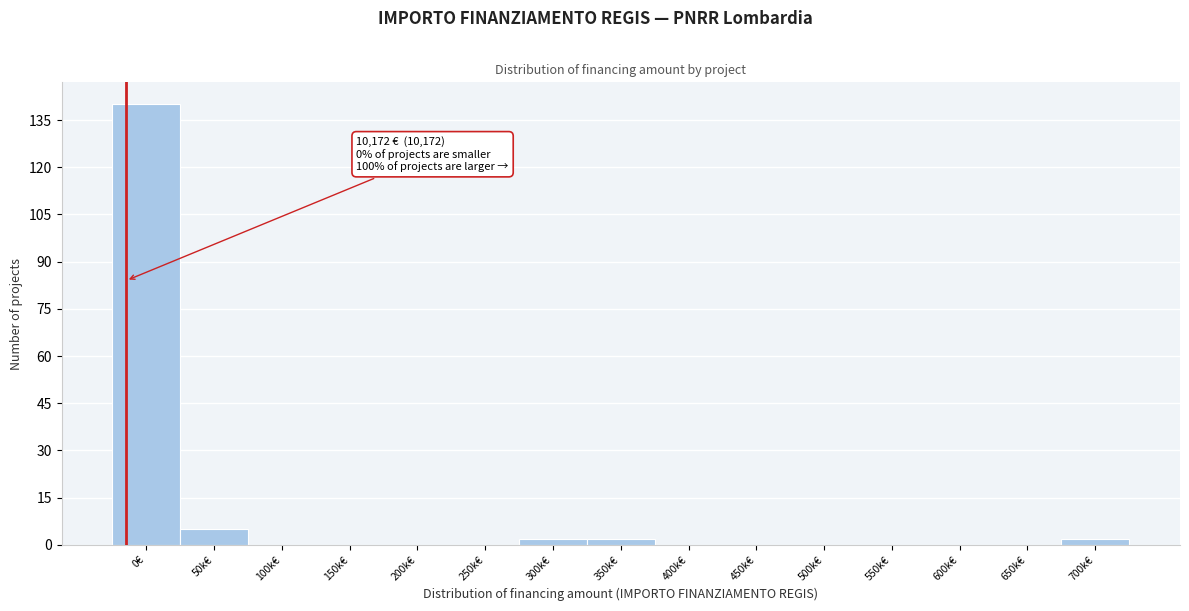

Reading right to left, what are all the values shown in this chart?

700k€=2	650k€=0	600k€=0	550k€=0	500k€=0	450k€=0	400k€=0	350k€=2	300k€=2	250k€=0	200k€=0	150k€=0	100k€=0	50k€=5	0€=140